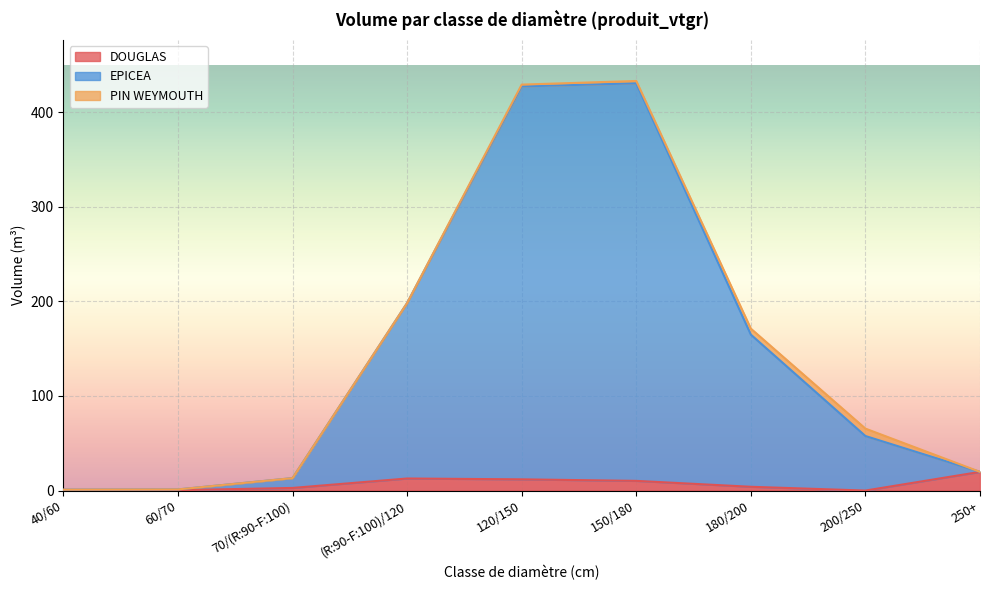

What are all the series names shown in the legend?

DOUGLAS, EPICEA, PIN WEYMOUTH